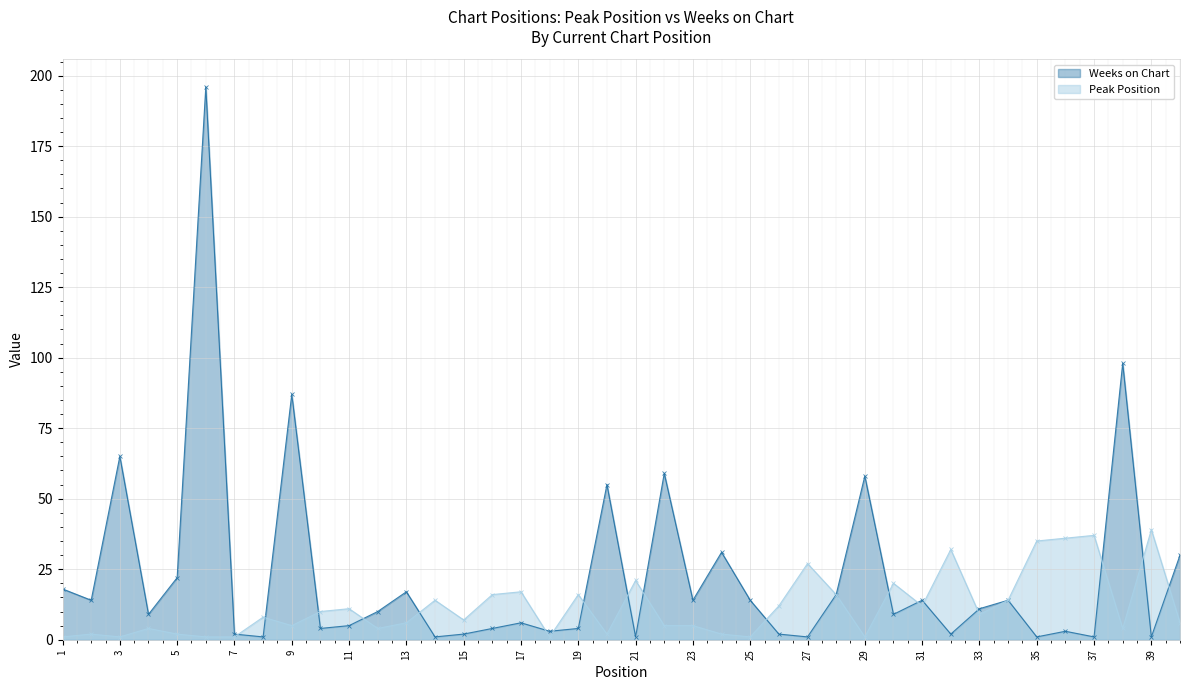

Rank the series by their maximum value, from lowest to highest.

Peak Position, Weeks on Chart